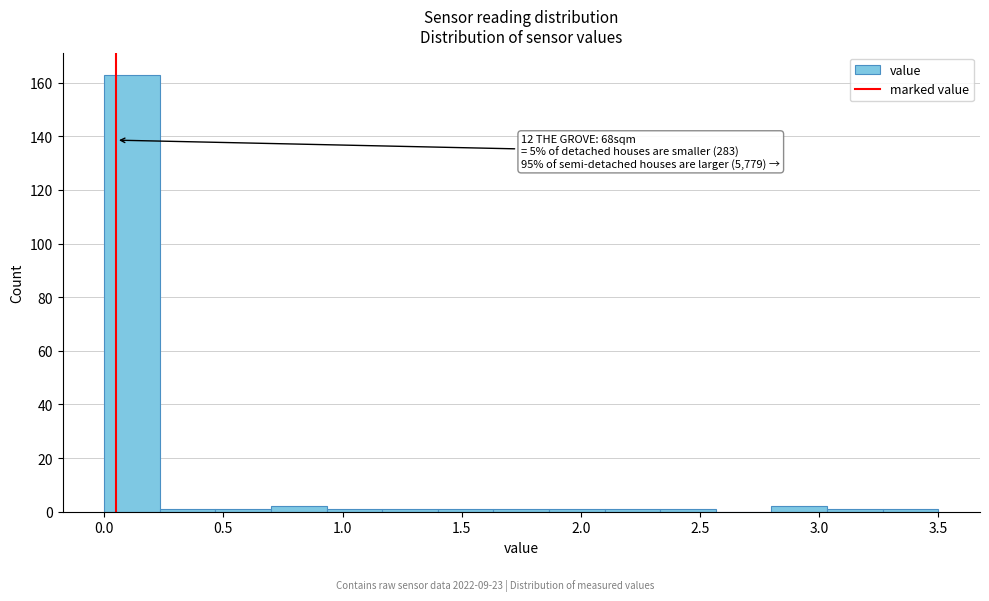

Which range on the x-axis has the tallest bar?

0.00 to 0.25